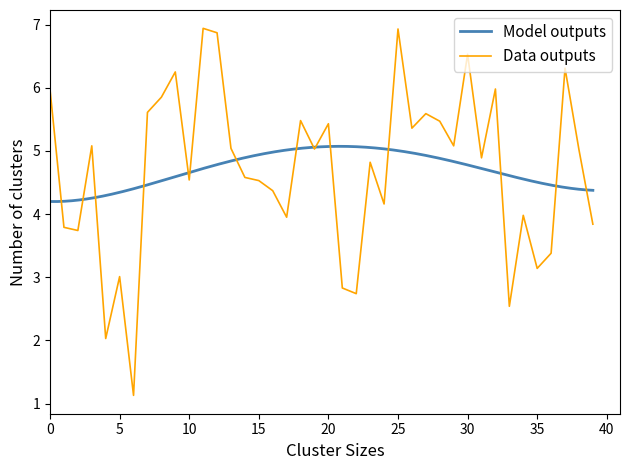

What is the lowest value of the Model outputs series?

4.2